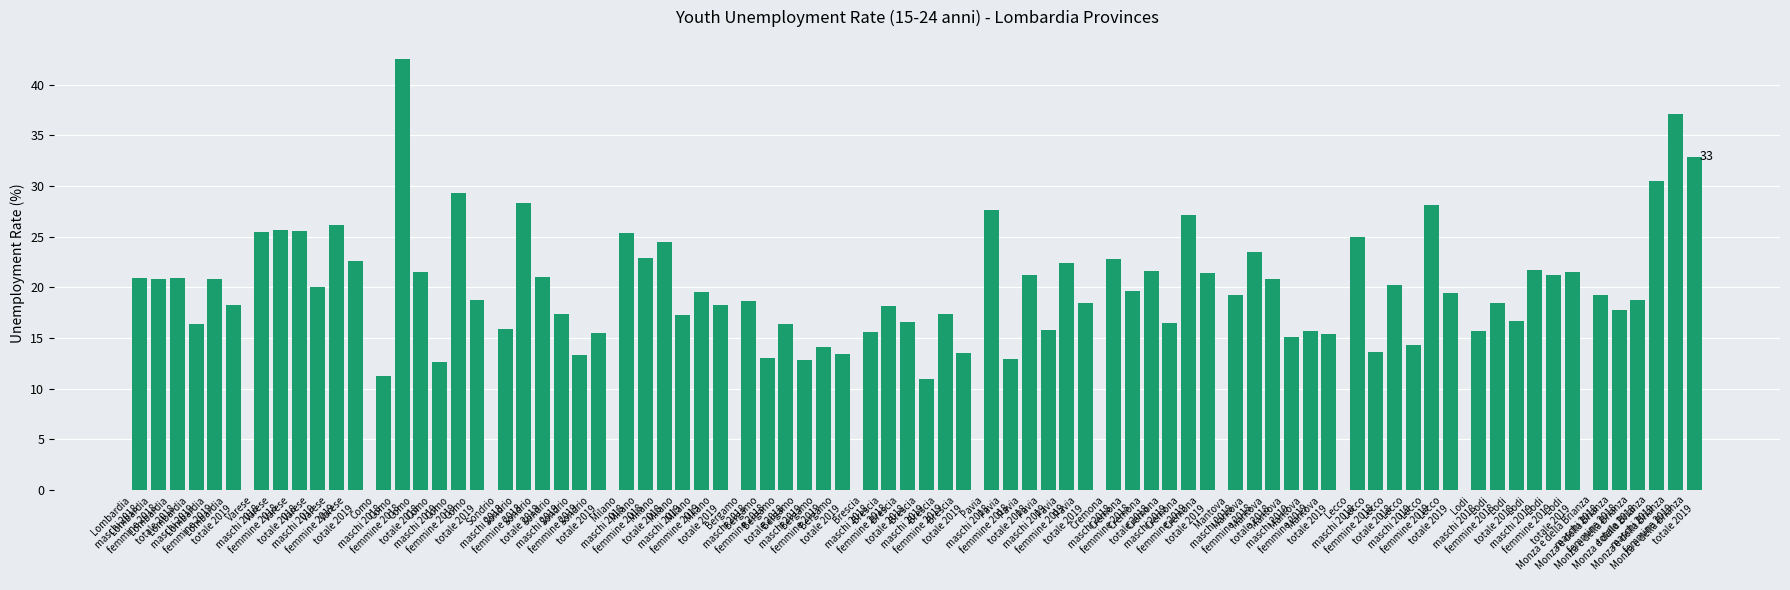

What is the greatest value displayed?

42.6